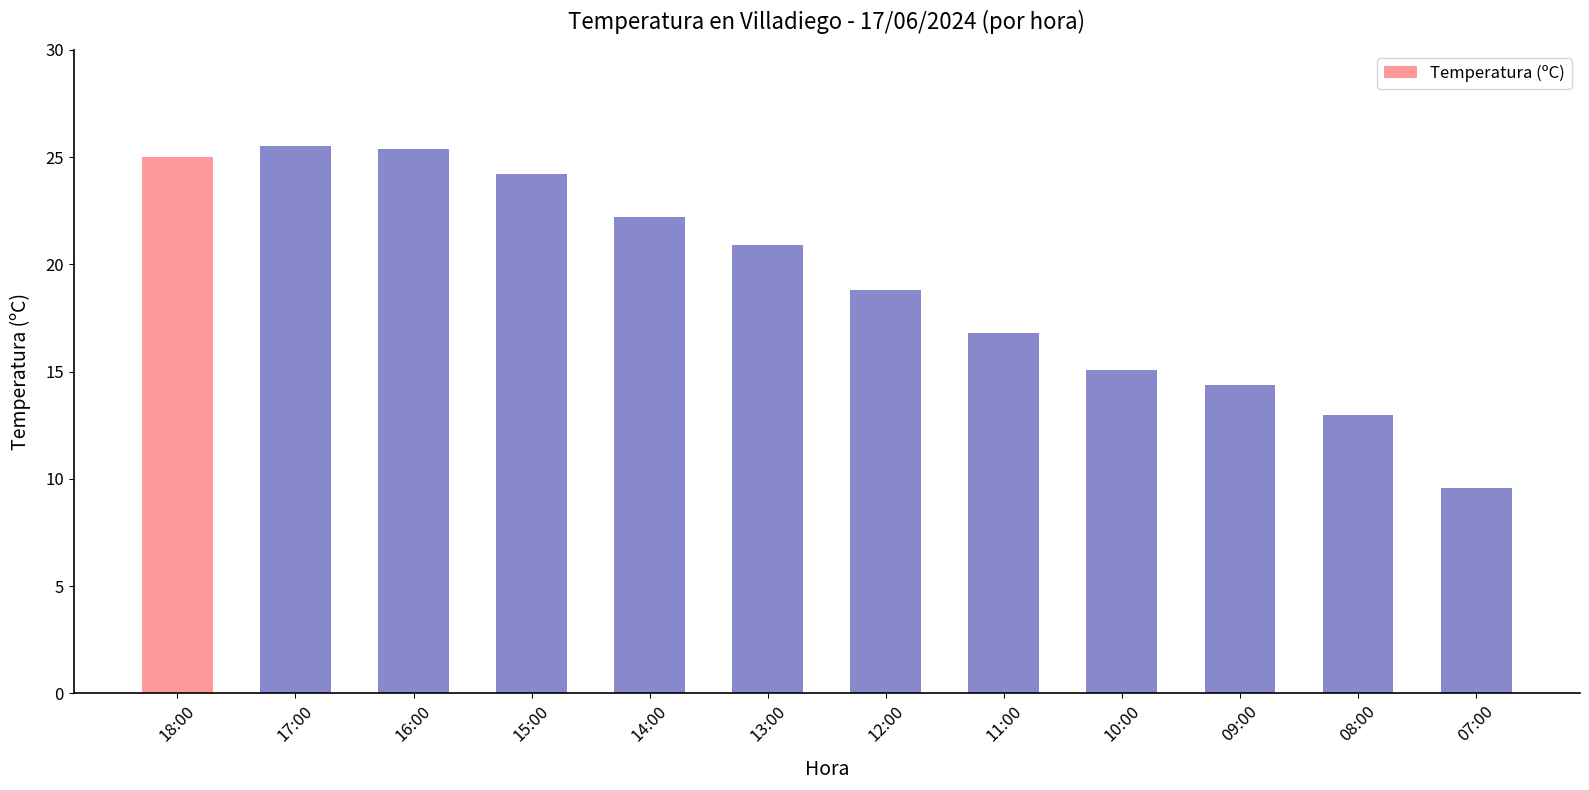

What is the maximum value shown in the chart?

25.5